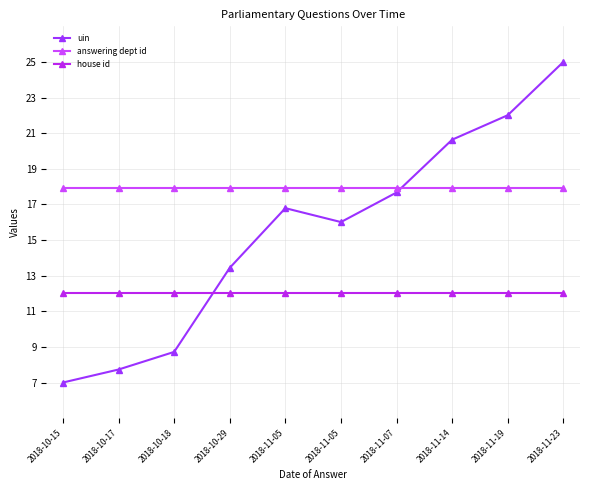

How many distinct data groups are displayed?

3